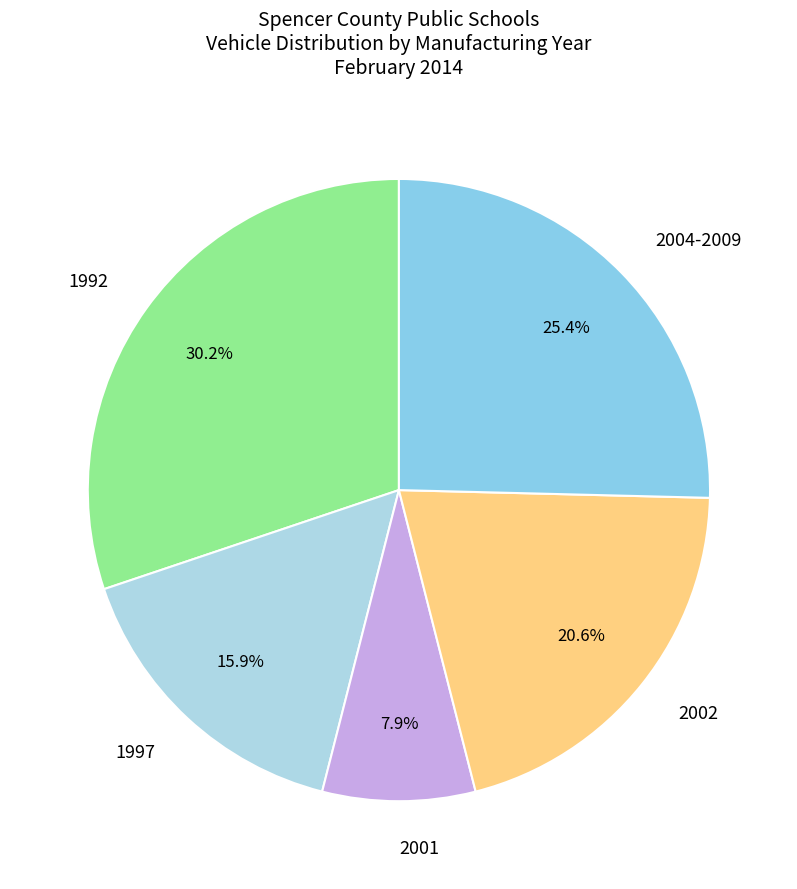

Is there any slice that represents more than half of the pie?

No